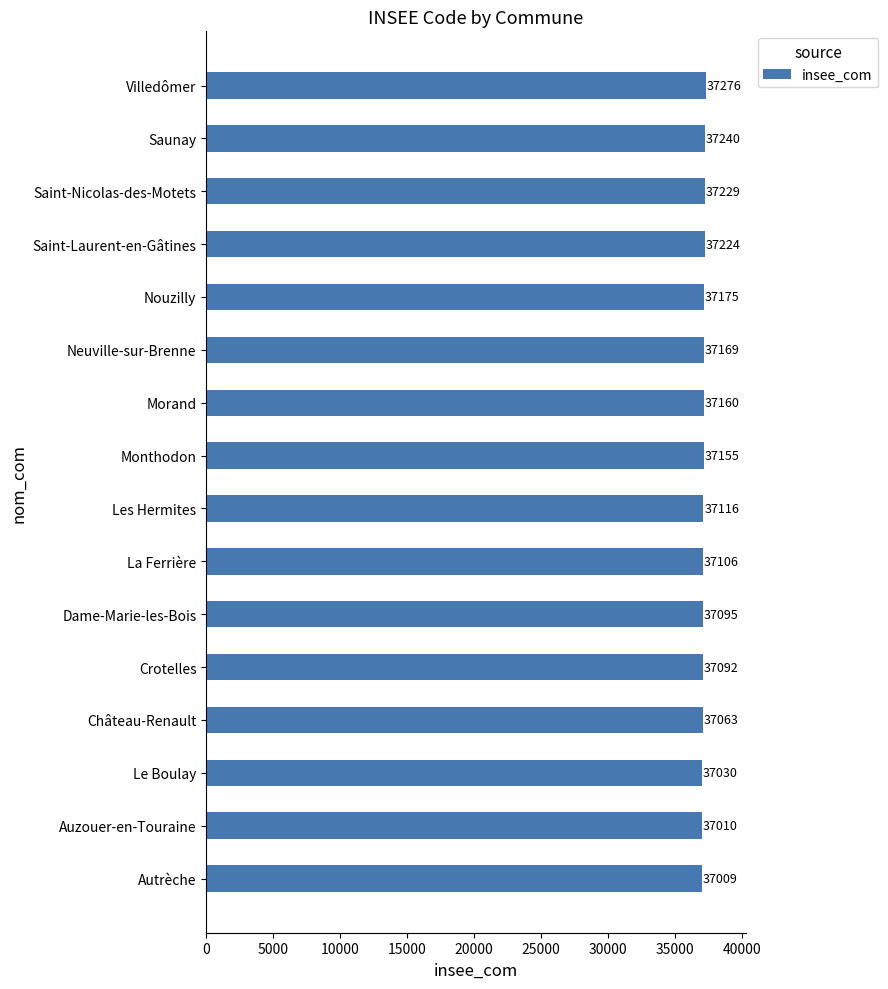

At which label is the value closest to 37142?

Monthodon